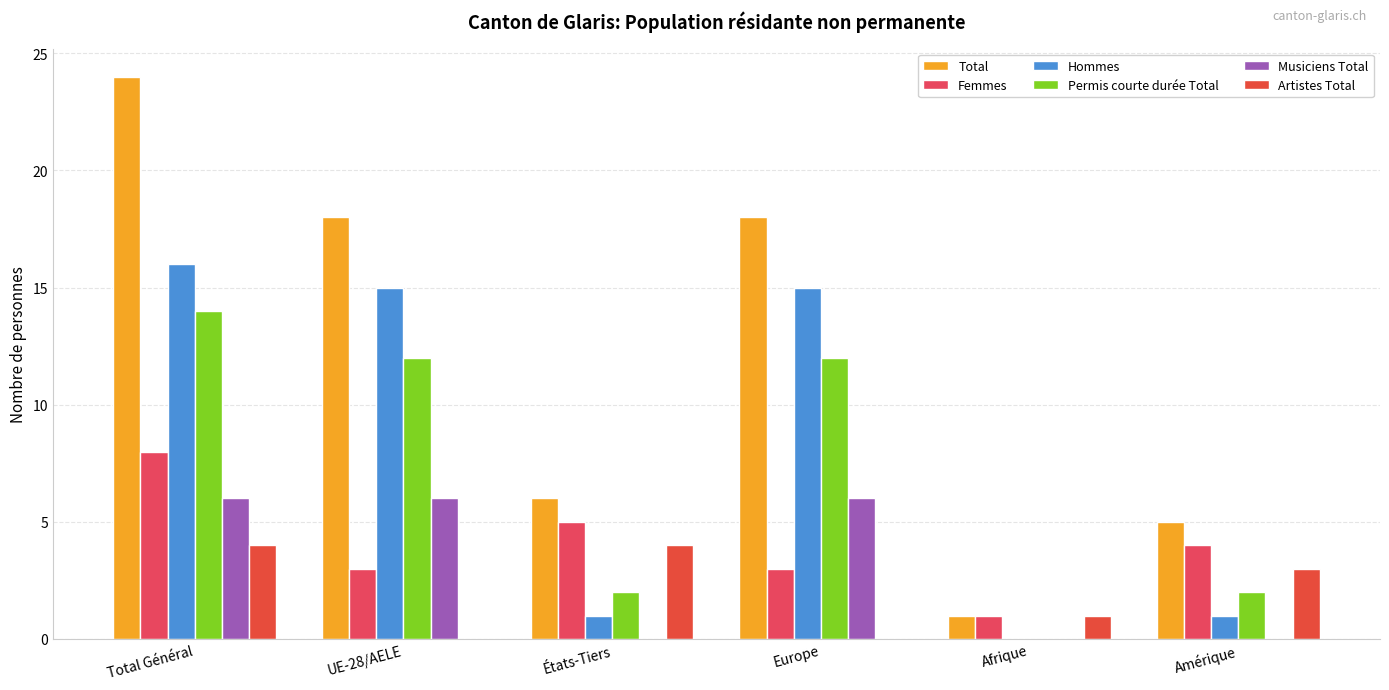

What is the sum of the Total values at Total Général and Europe?

42